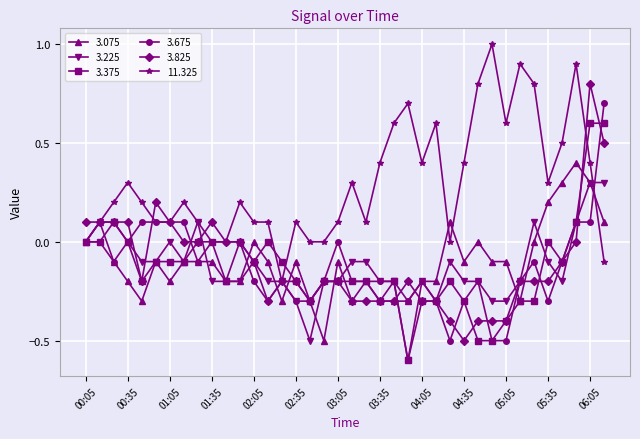

True or false: 3.375 has more than 1 interior local peaks.

True